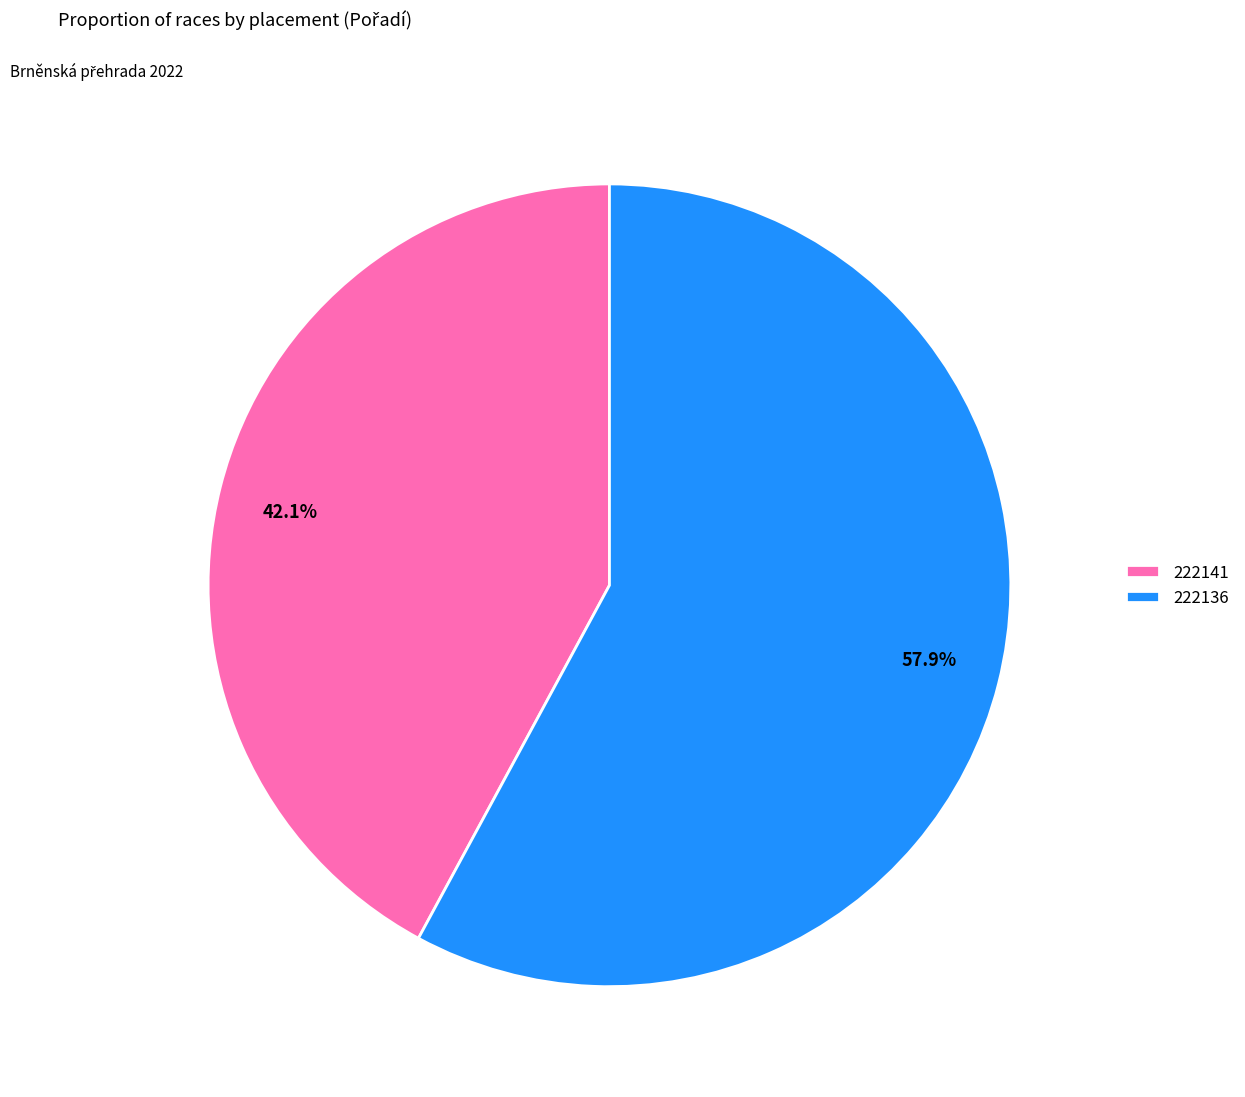

To the nearest percent, what is the average slice percentage?

50%